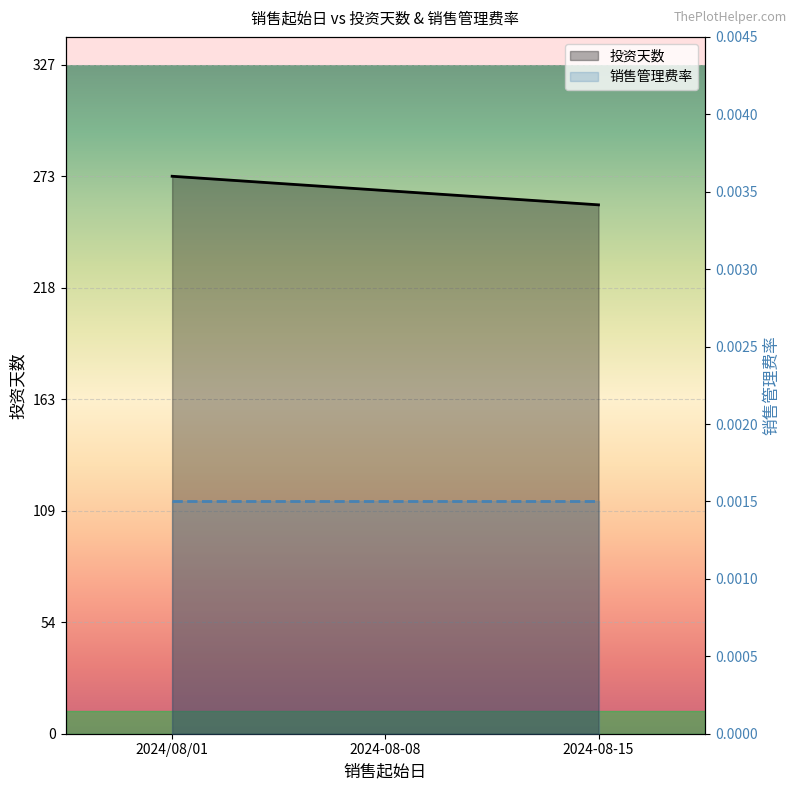

What position from the right is 2024-08-15?

1